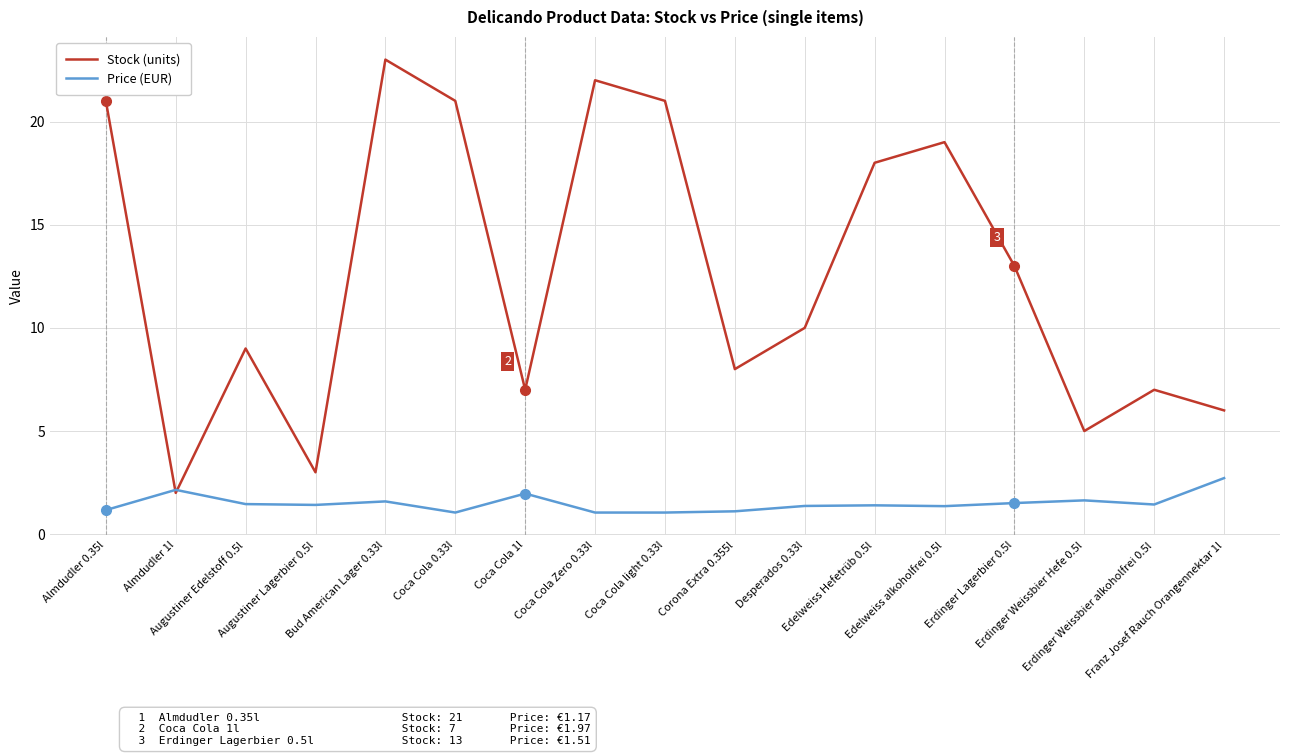

Rank the series by their average value, from highest to lowest.

Stock (units), Price (EUR)